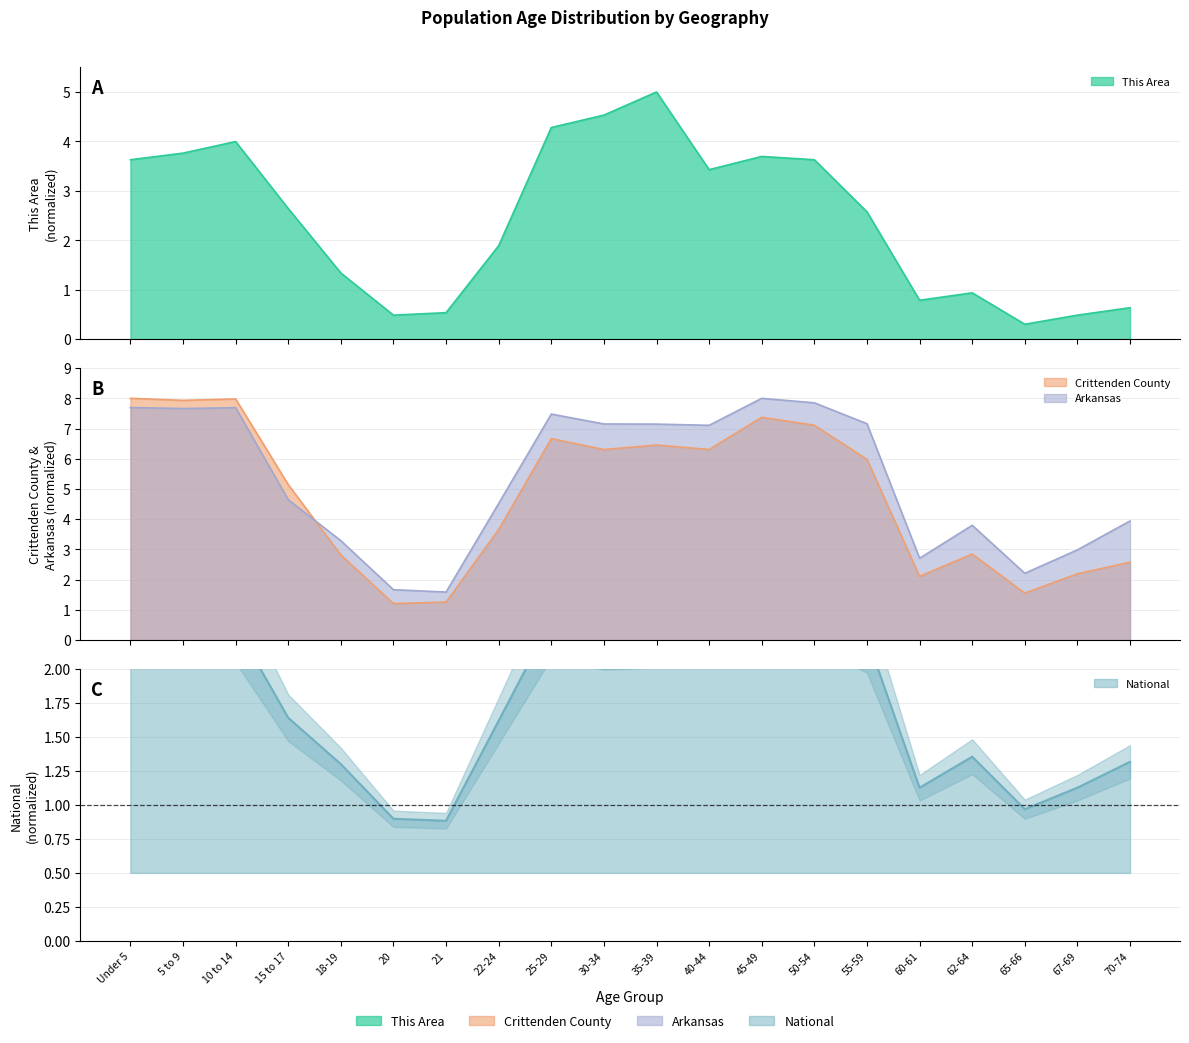

What are all the series names shown in the legend?

This Area, Crittenden County, Arkansas, National